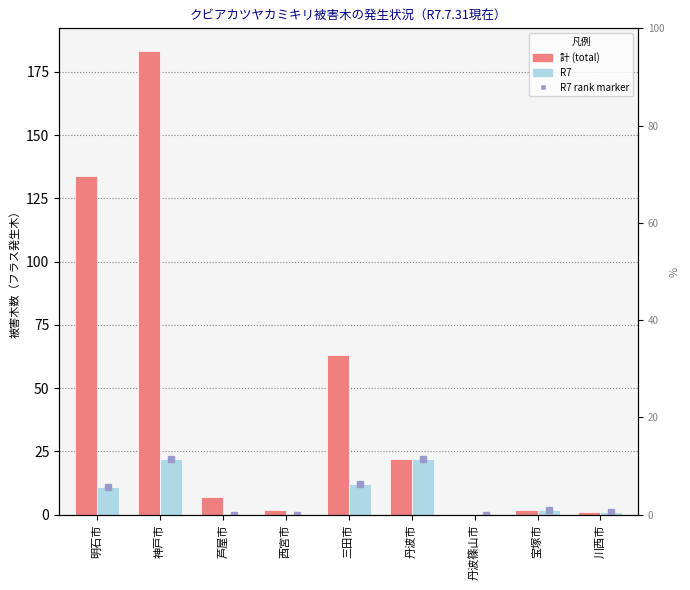

Reading right to left, list all the values displayed in this chart.

計: 1	2	0	22	63	2	7	183	134
R7: 1	2	0	22	12	0	0	22	11